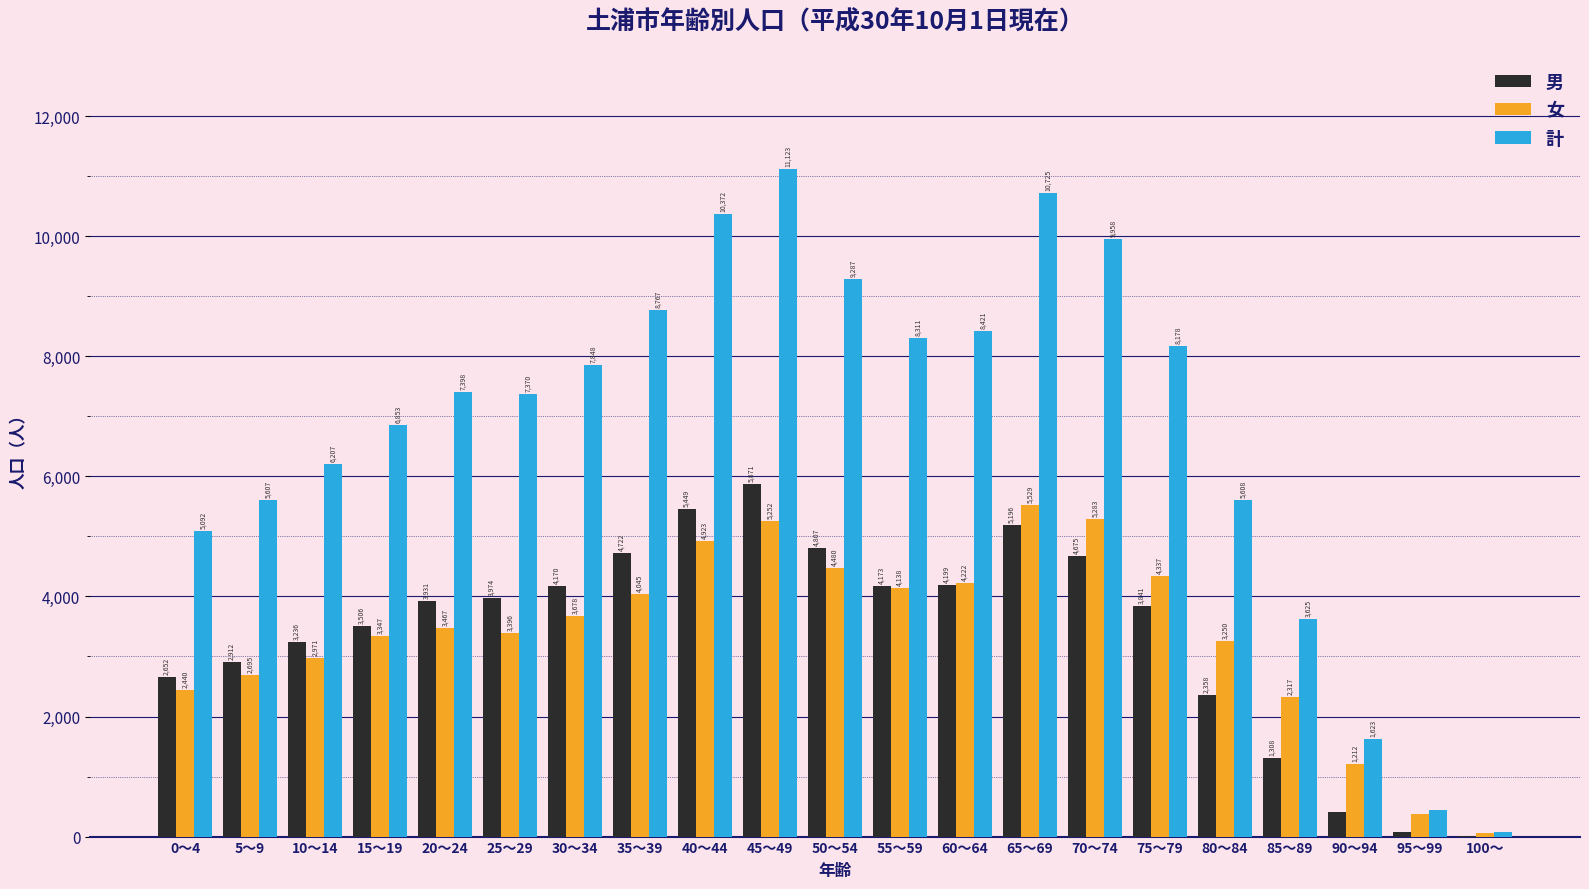

The 男 series shows 4199 at 60～64. True or false?

True